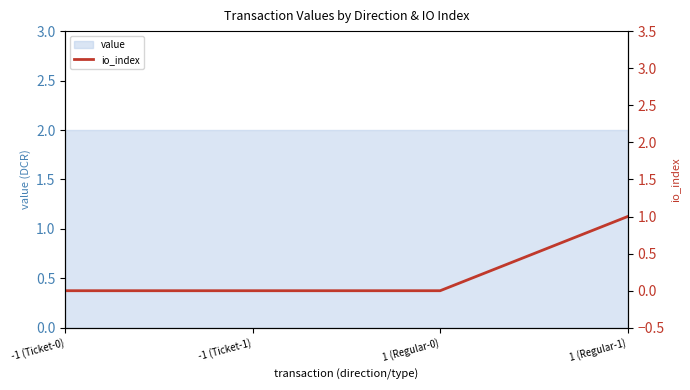

List the labels in order of value, largest first.

1 (Regular-1), -1 (Ticket-0), -1 (Ticket-1), 1 (Regular-0)